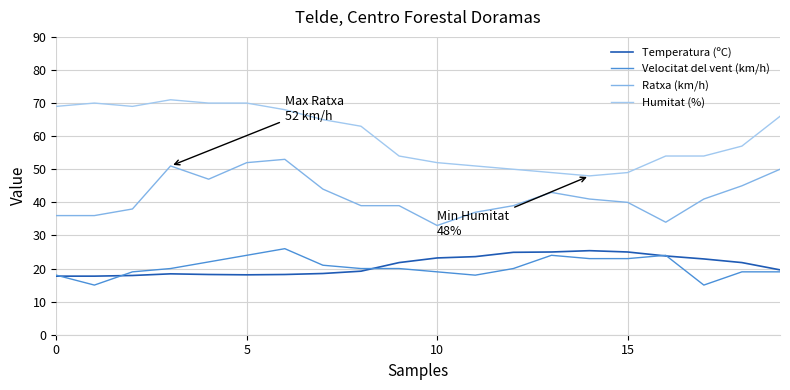

What are all the series names shown in the legend?

Temperatura (ºC), Velocitat del vent (km/h), Ratxa (km/h), Humitat (%)